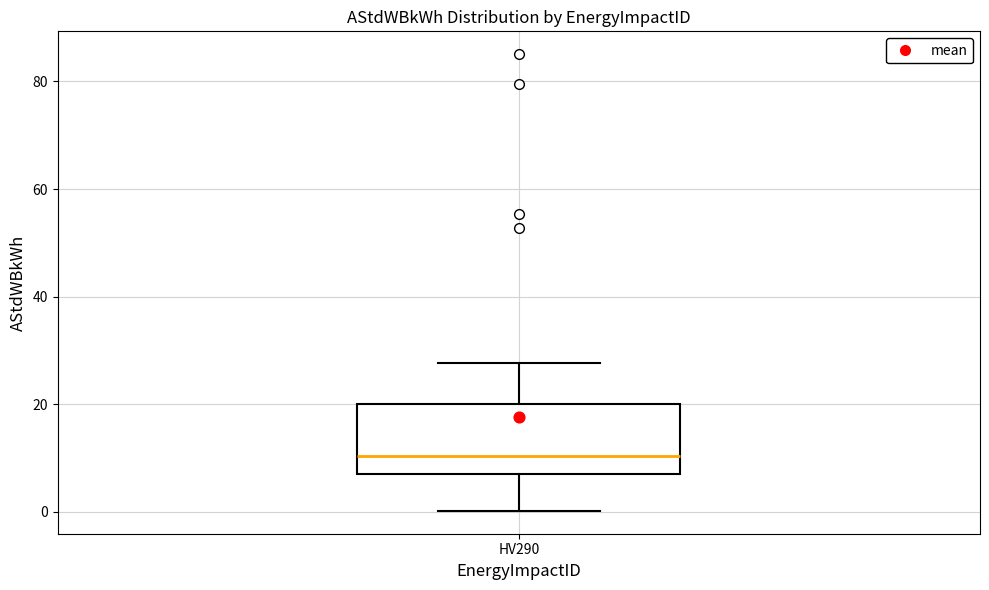

Read this box plot against the y-axis: the position of the median line, the range covered by the box, and the ends of both whiskers. The values are not printed on the chart, so give them approximately, as read against the axis.

median 10, box 8 to 20, whiskers 0 to 28